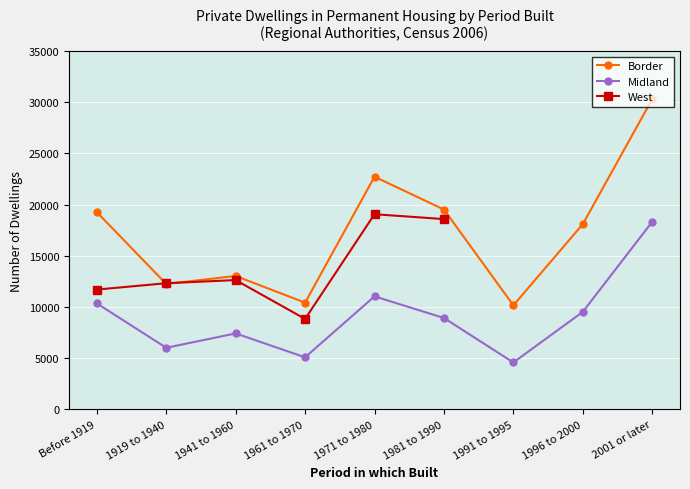

True or false: Border and Midland cross at least once.

False